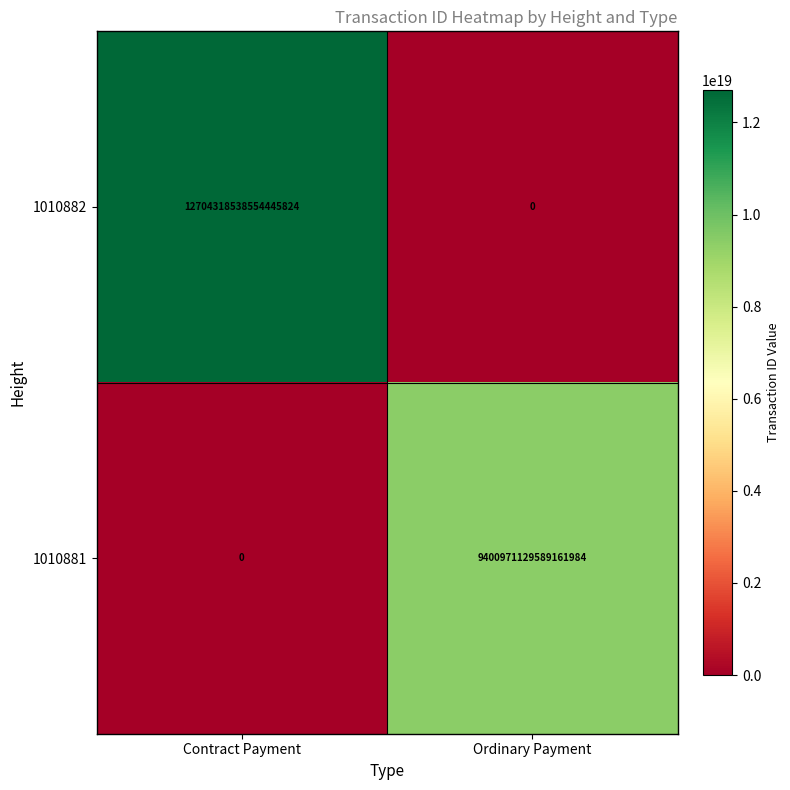

How many categories are shown in the chart?

2